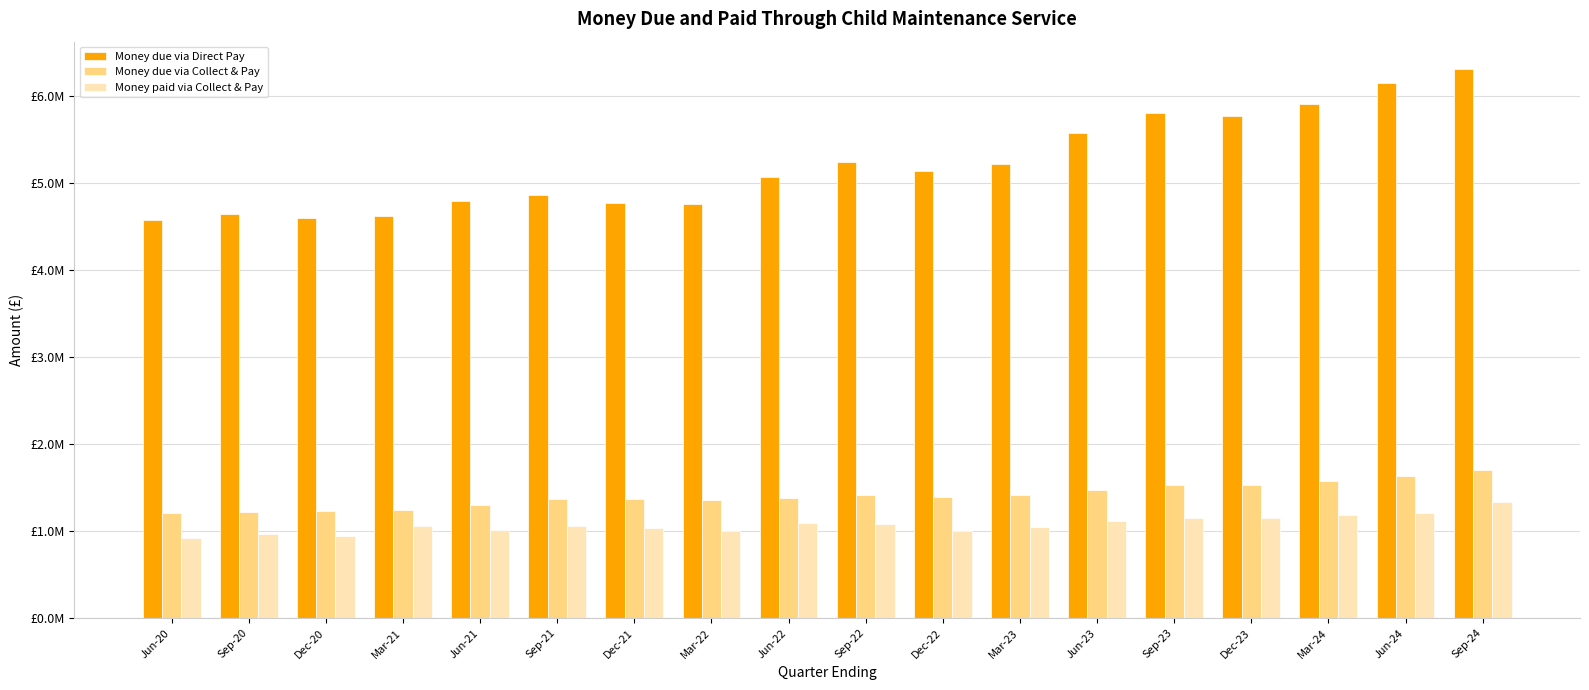

What is the minimum value shown in the chart?

922300